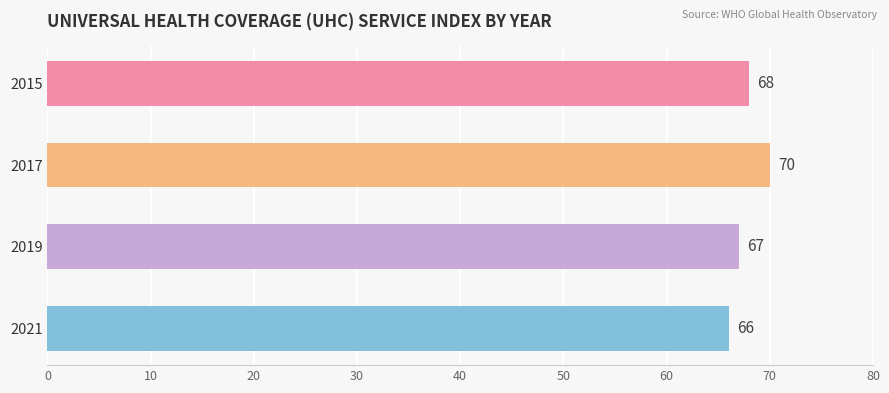

What is the greatest value displayed?

70